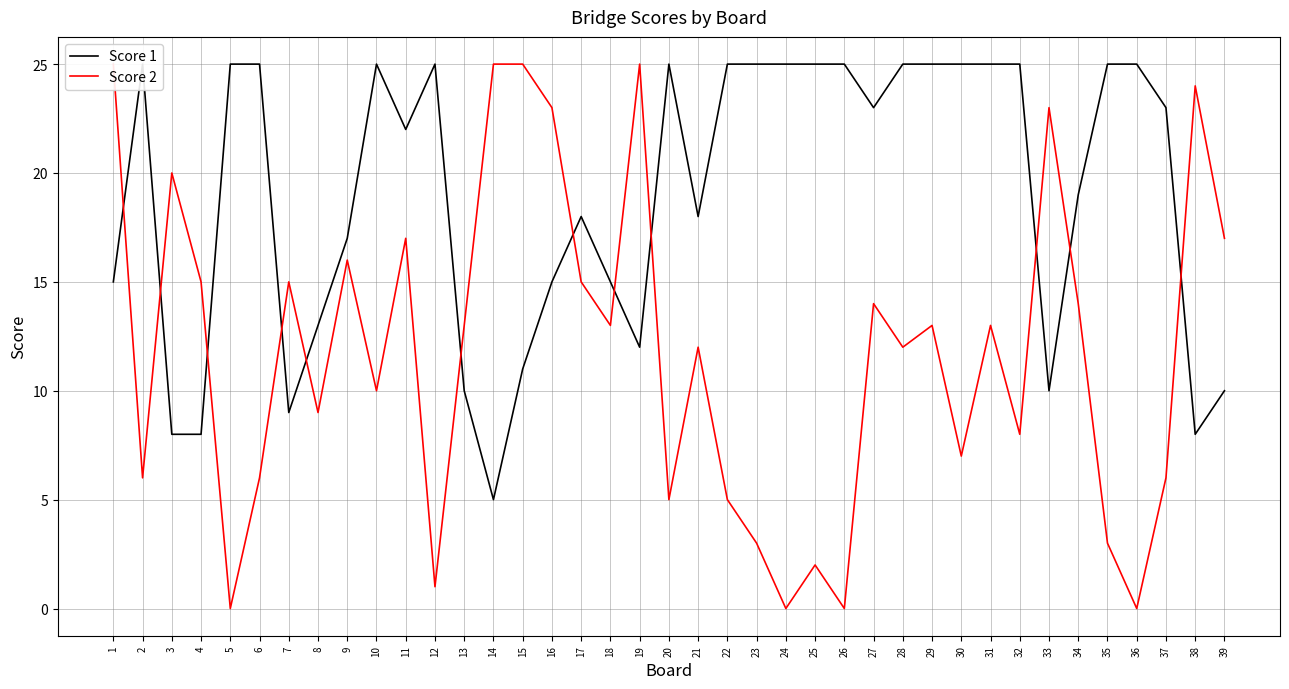

Rank the series at 3 from lowest to highest value.

Score 1, Score 2